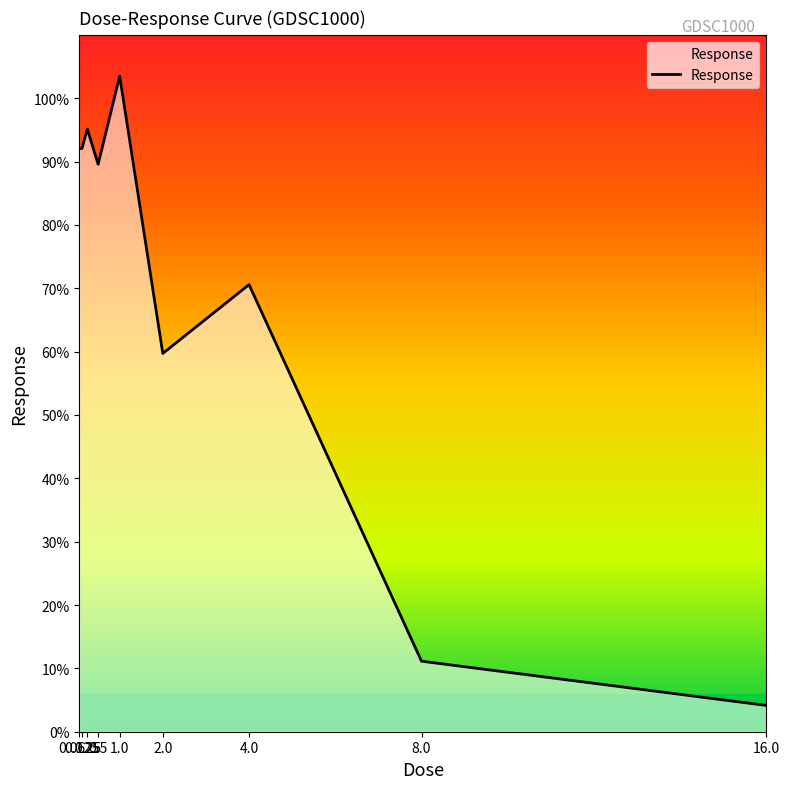

What value does the data have at 4.0?

70.6